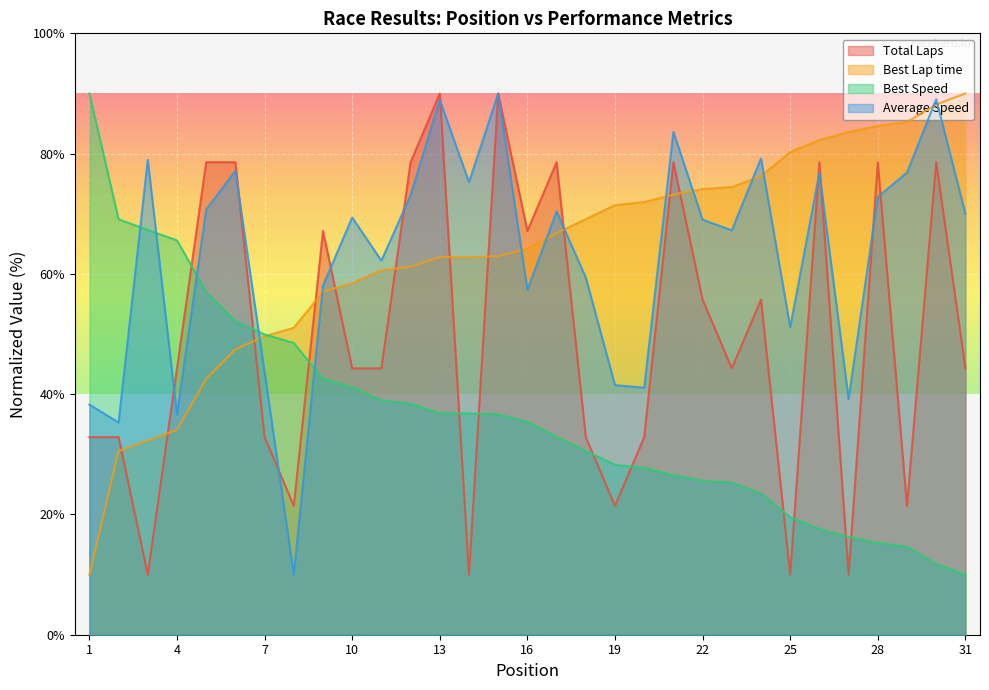

Which series has the widest spread of values?

Total Laps